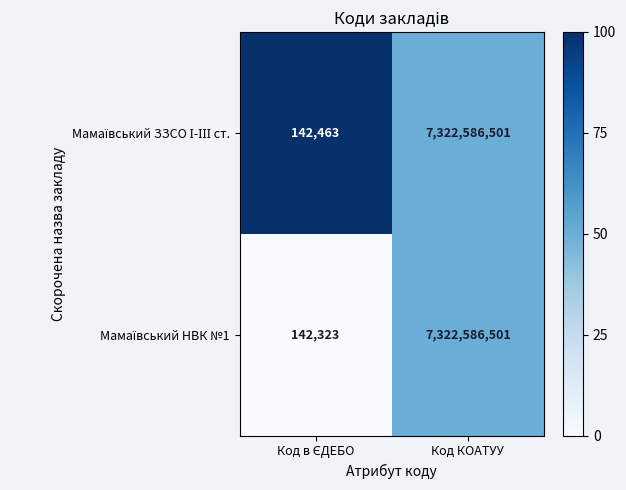

What is the smallest value displayed?

142323